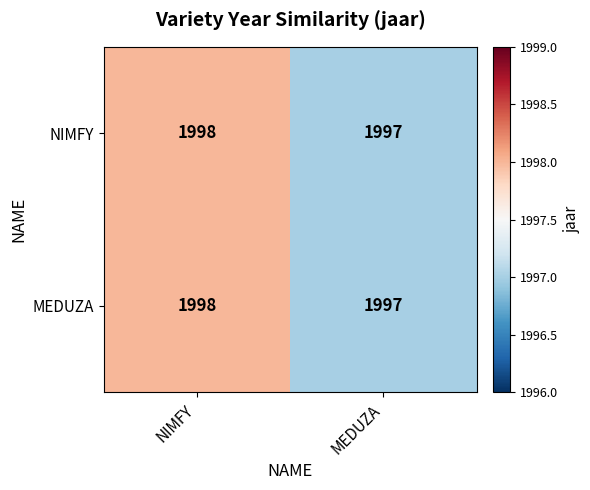

Reading left to right, extract all data points from this chart.

NIMFY: 1998	1997
MEDUZA: 1998	1997